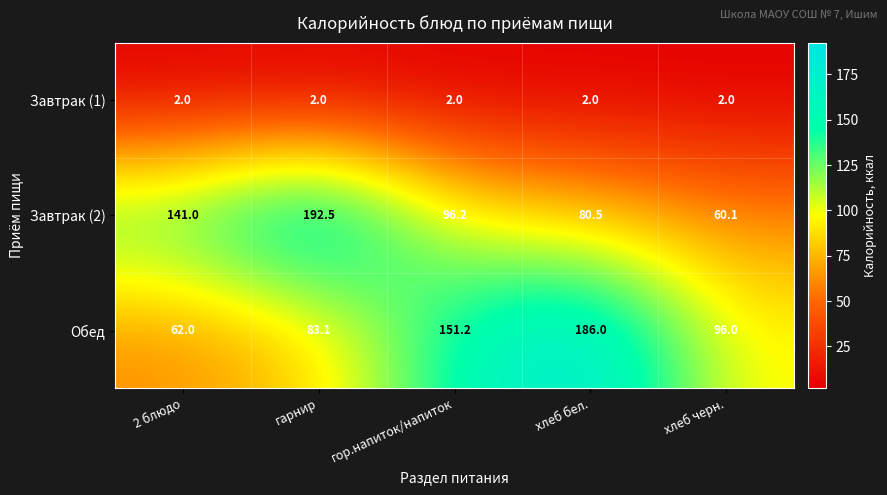

List the series in order of their peak value, lowest first.

Завтрак (1), Обед, Завтрак (2)